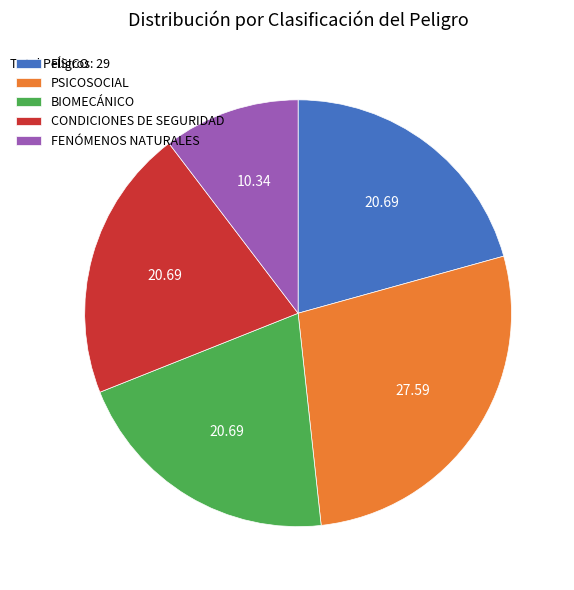

How many slices are in this pie chart?

5